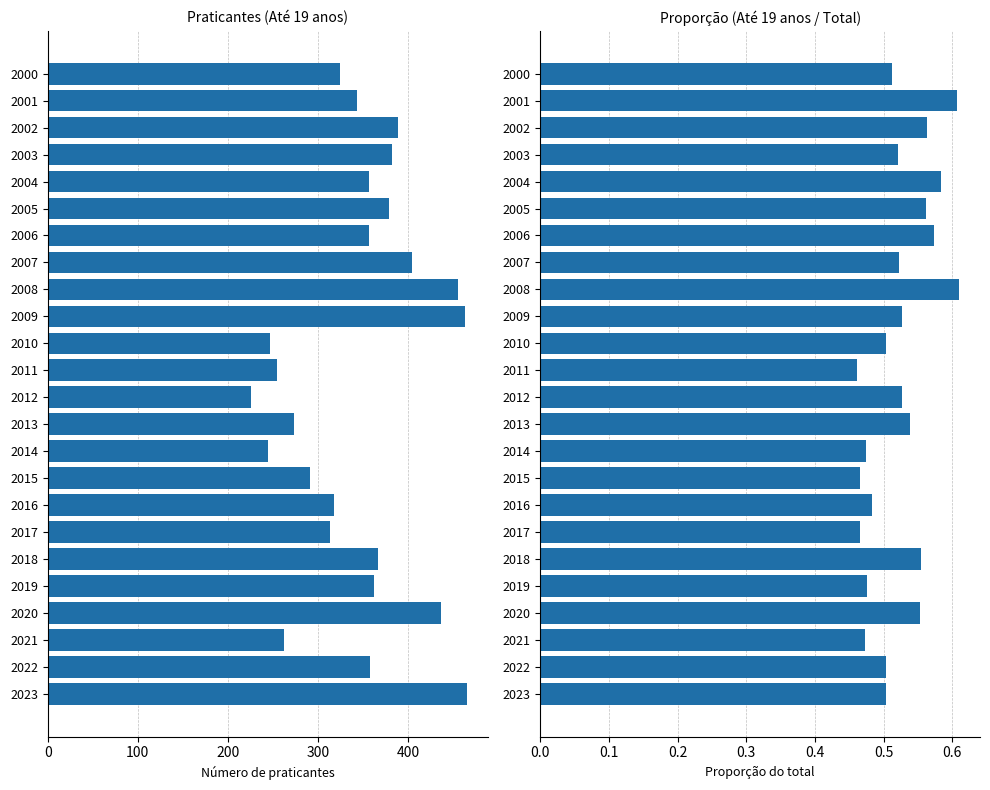

Reading left to right, extract all data points from this chart.

Até 19 anos: 324.0	343.0	389.0	382.0	357.0	379.0	357.0	404.0	455.0	463.0	247.0	255.0	226.0	273.0	245.0	291.0	318.0	313.0	367.0	362.0	437.0	262.0	358.0	465.0
Até 19 anos (proporção): 0.5	0.6	0.6	0.5	0.6	0.6	0.6	0.5	0.6	0.5	0.5	0.5	0.5	0.5	0.5	0.5	0.5	0.5	0.6	0.5	0.6	0.5	0.5	0.5